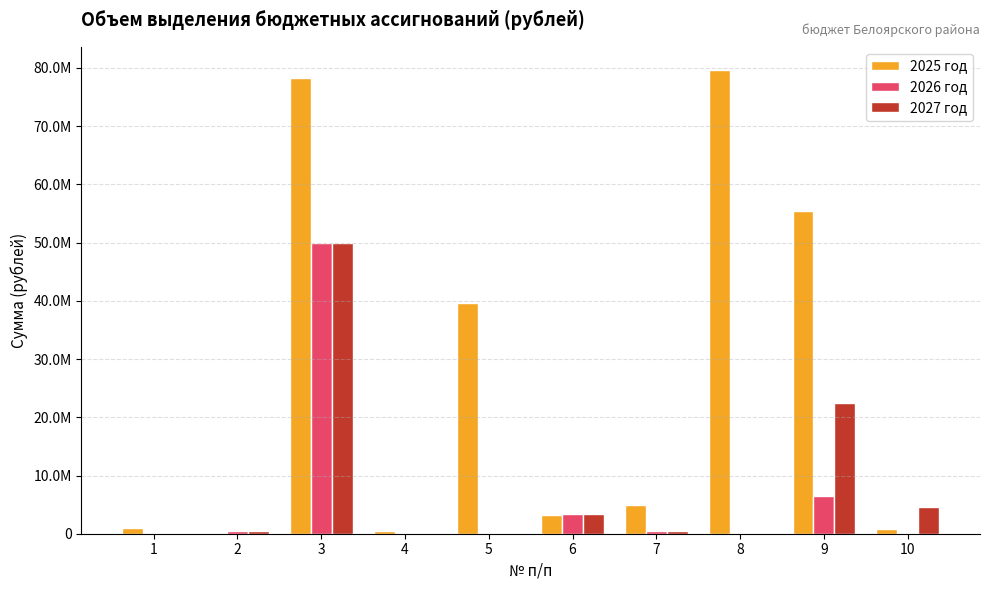

Which series has the largest range (max minus min)?

2025 год